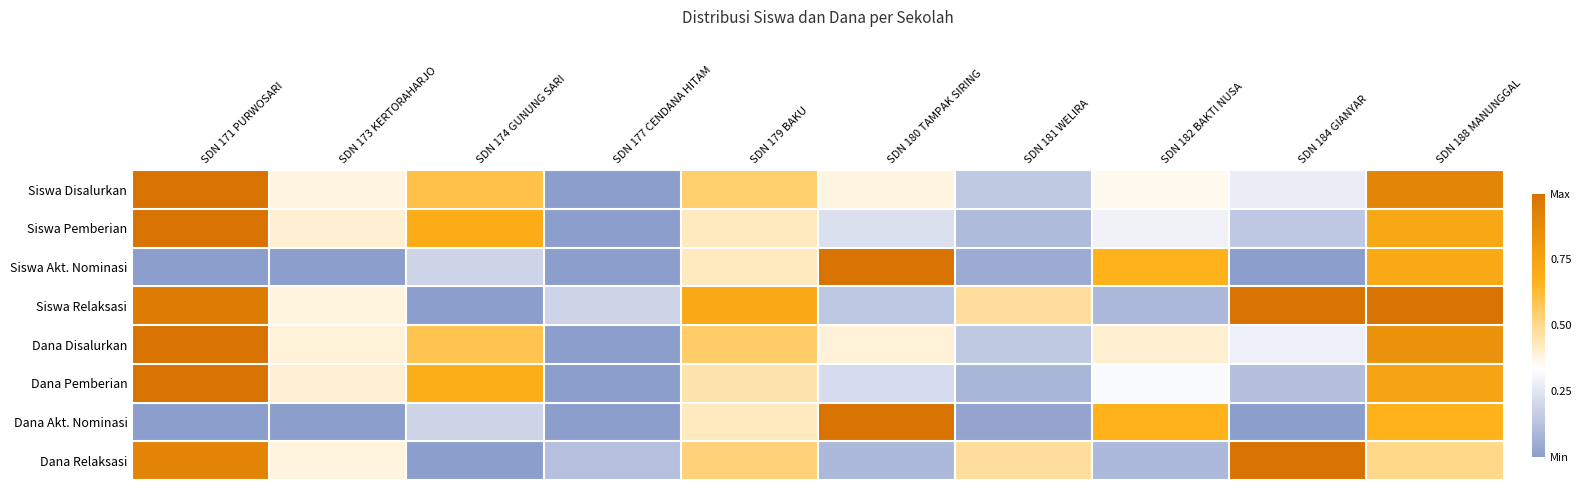

What is the maximum value shown in the chart?

1.0